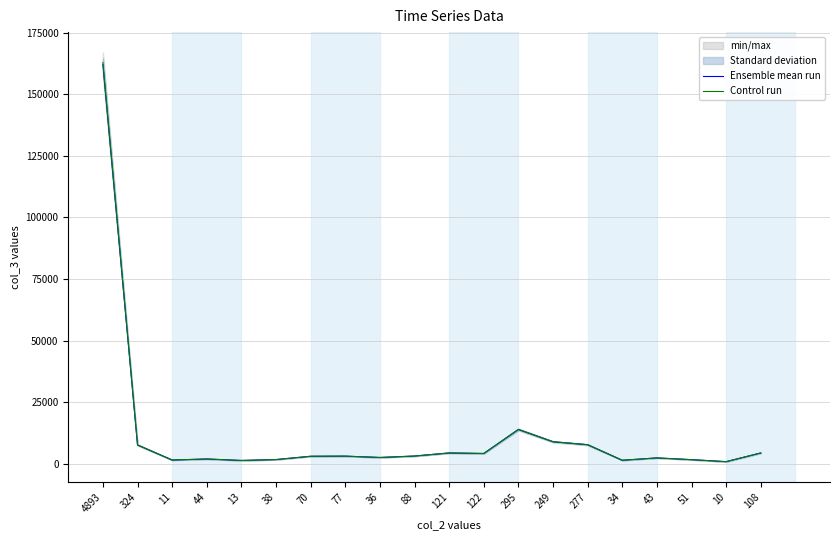

Which category has the highest value in the Ensemble mean run series?

4893